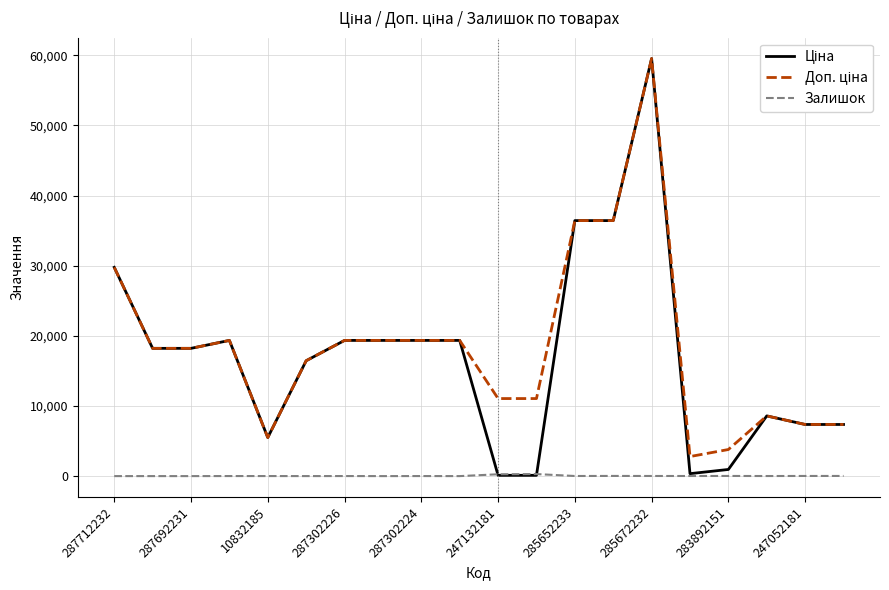

What is the maximum value shown in the chart?

59523.0